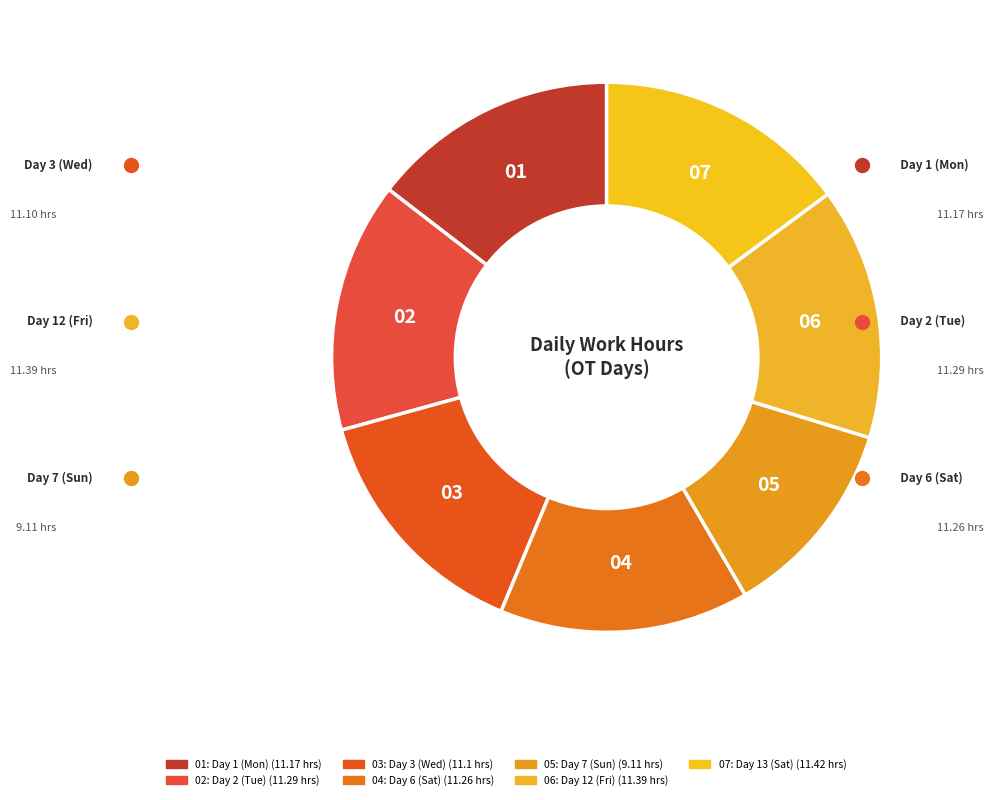

Is there a majority slice in this chart?

No